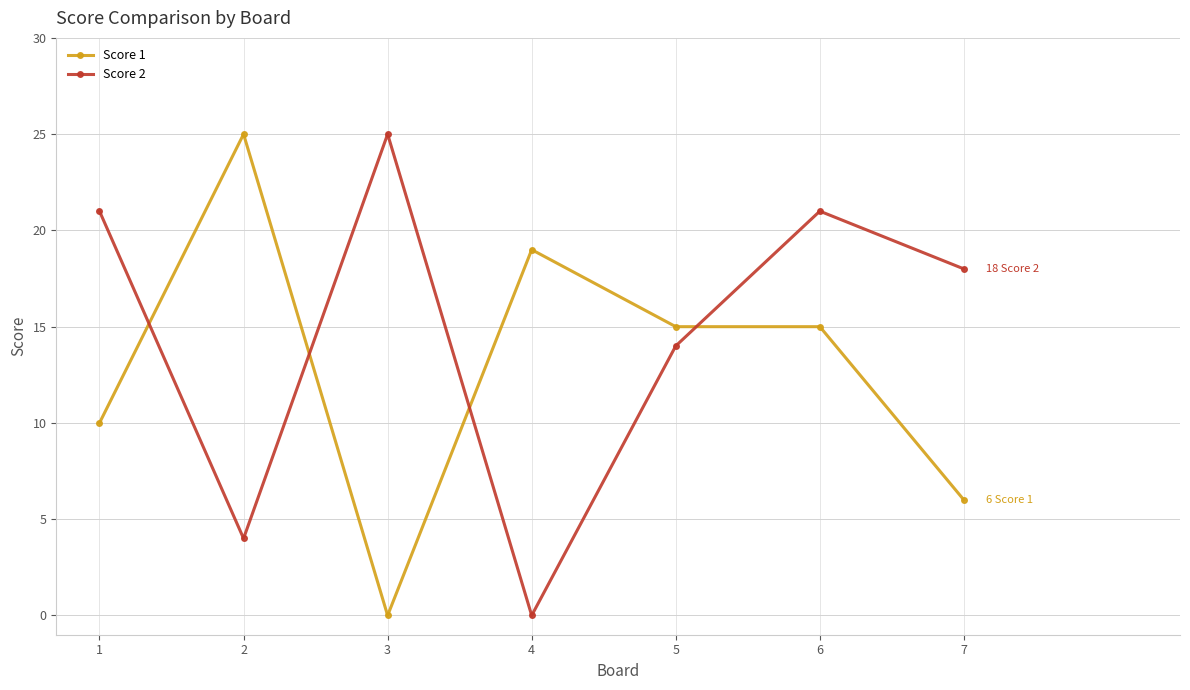

Reading right to left, extract all data points from this chart.

Score 1: 6	15	15	19	0	25	10
Score 2: 18	21	14	0	25	4	21